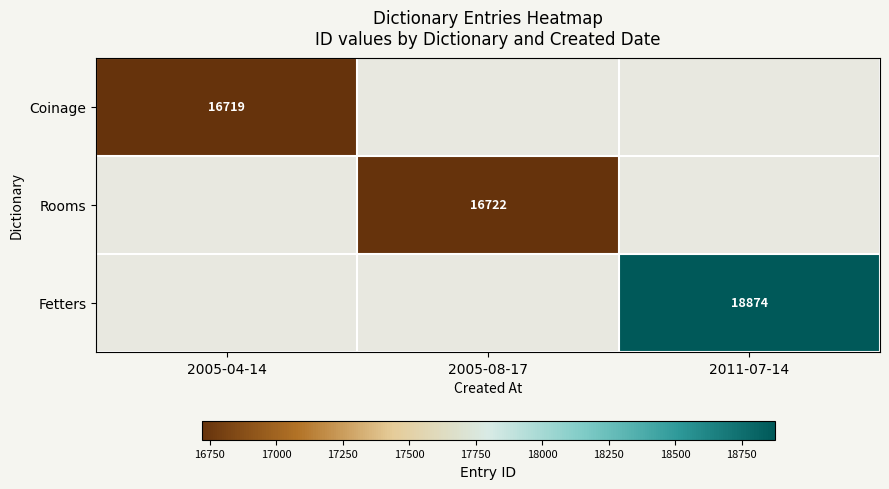

At how many categories does at least one series exceed 17417?

1